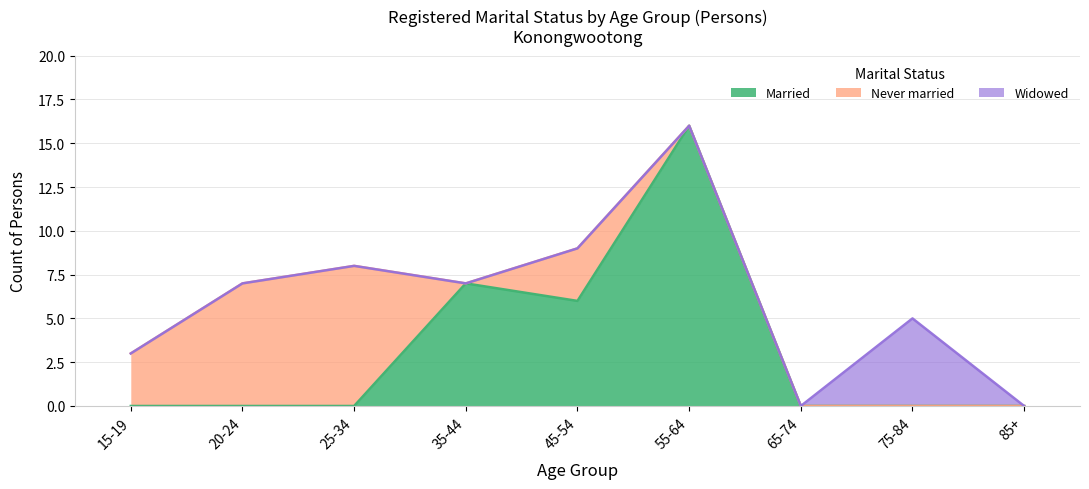

Rank the series by their maximum value, from lowest to highest.

Widowed, Never married, Married